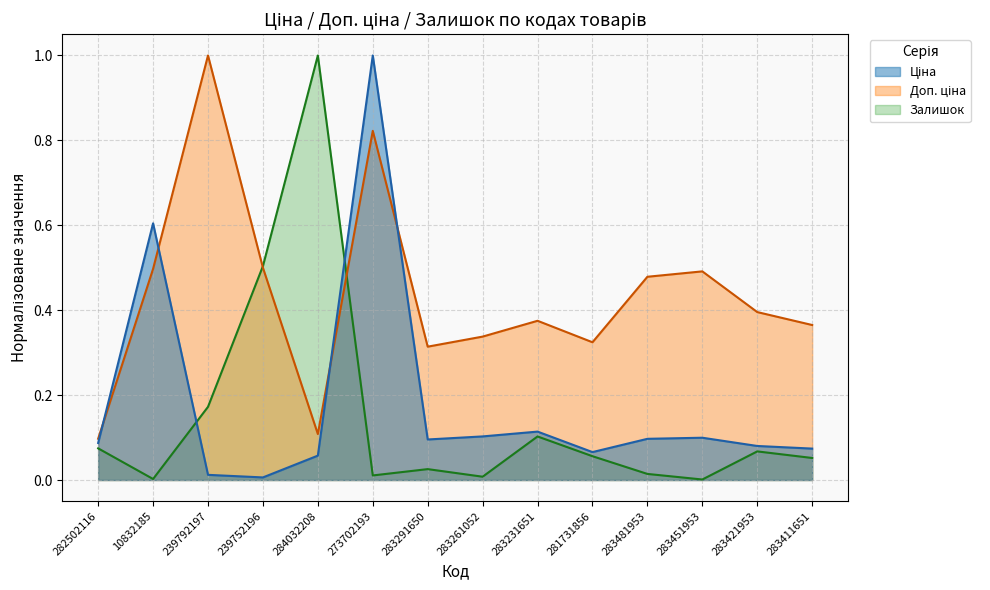

What is the average value of the Ціна series?

0.2